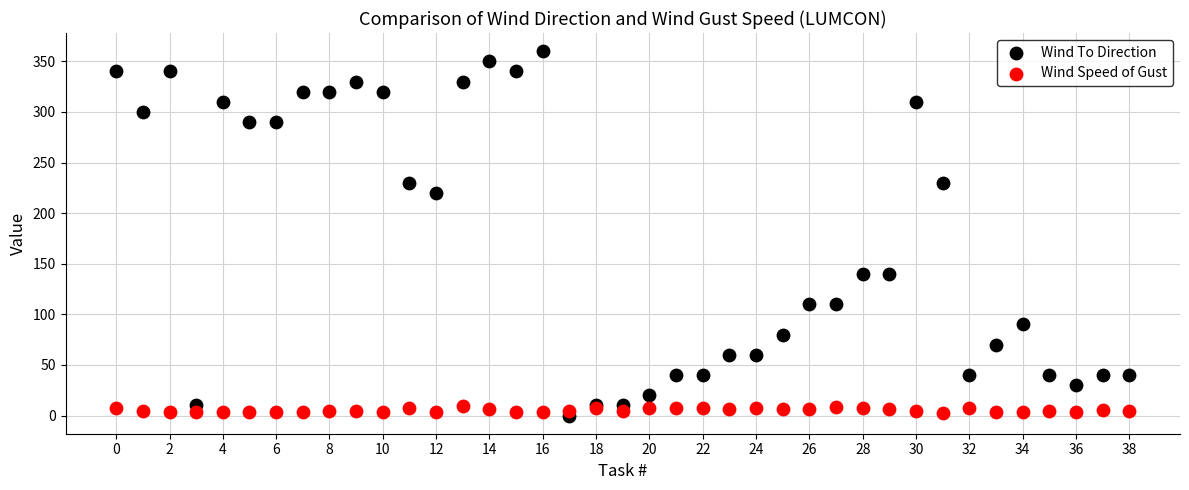

Which series reaches the maximum Y coordinate?

Wind To Direction